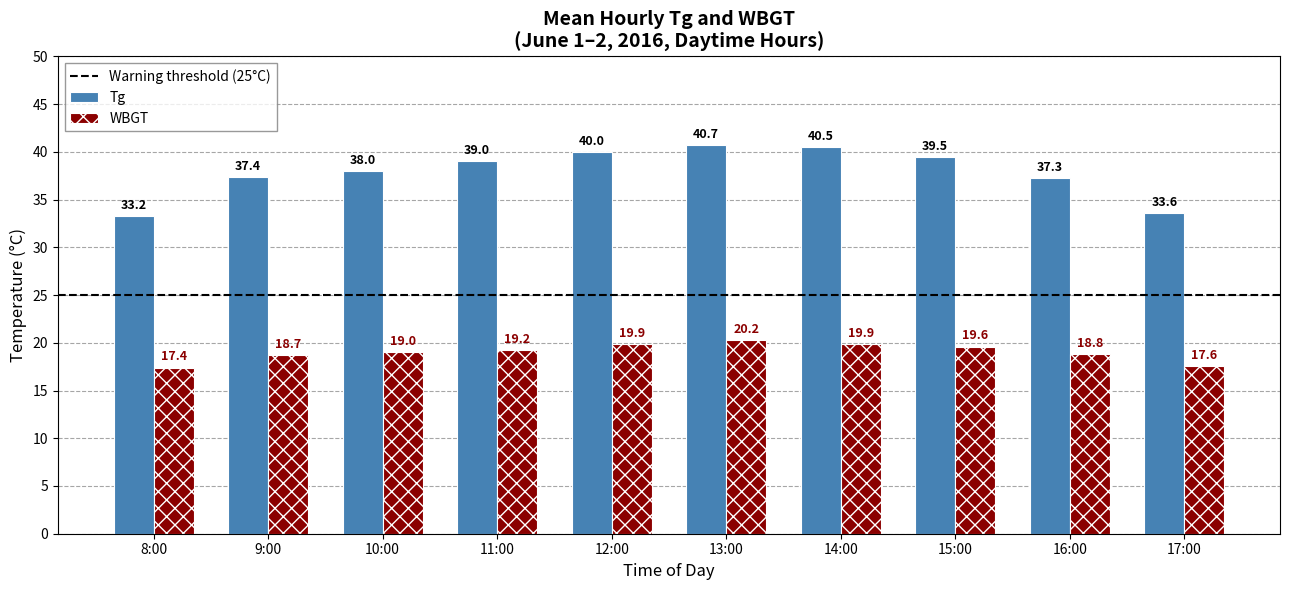

How many groups of bars are there?

10